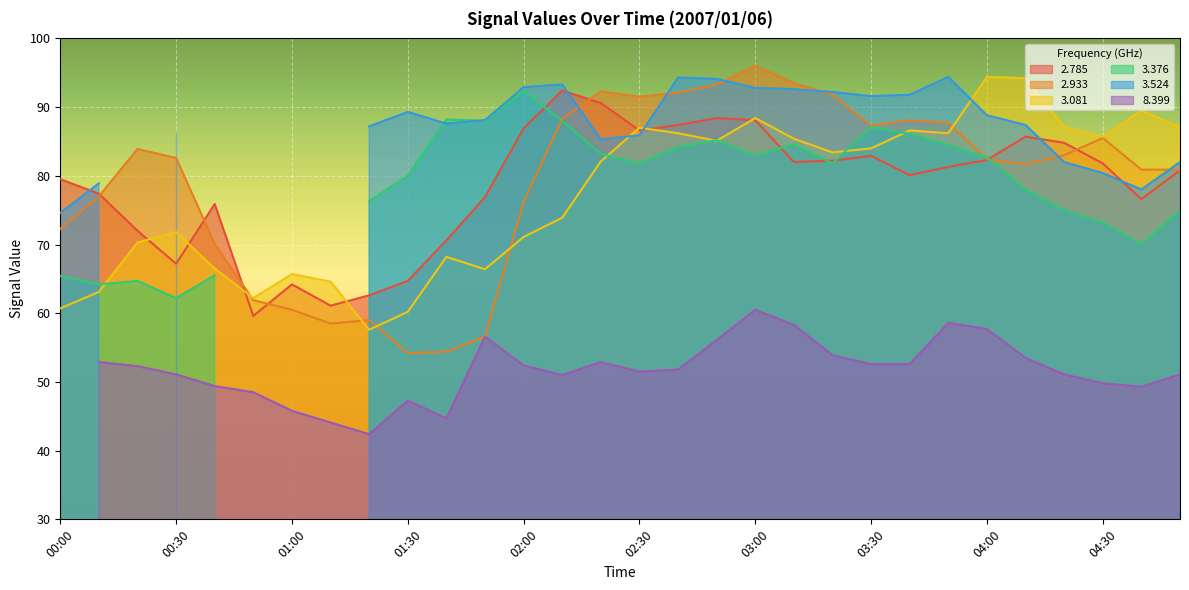

What is the approximate value of   2.933 at 02:30?

91.5